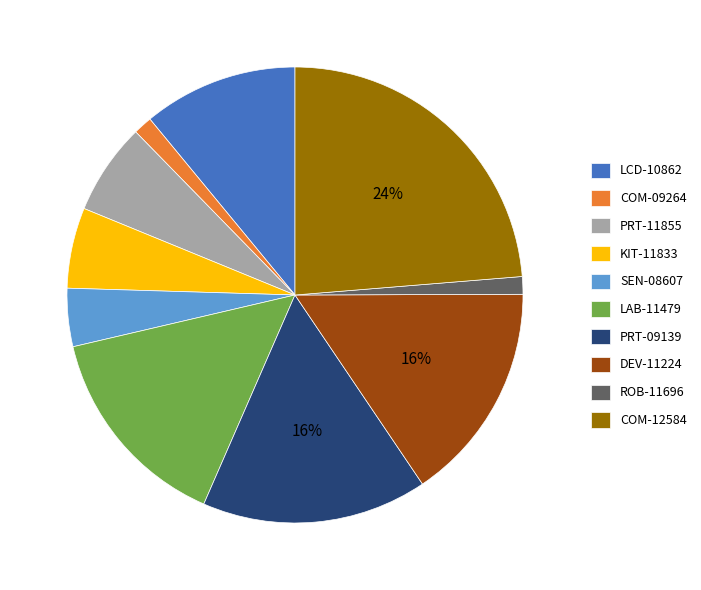

Is it true that PRT-11855 is 17% of the pie?

False